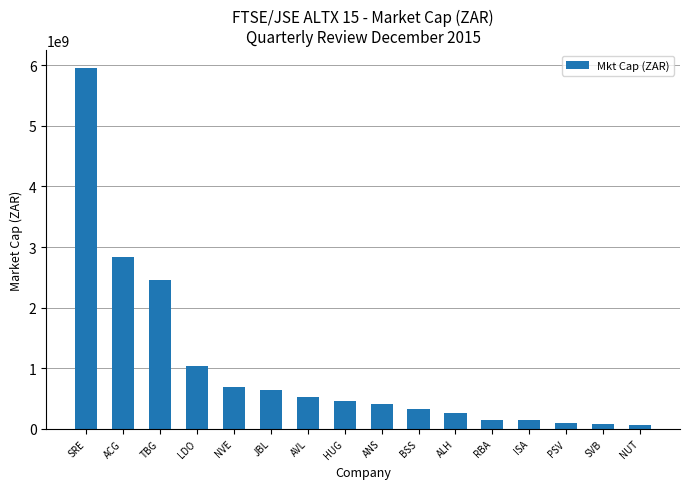

What position from the left is SRE?

1